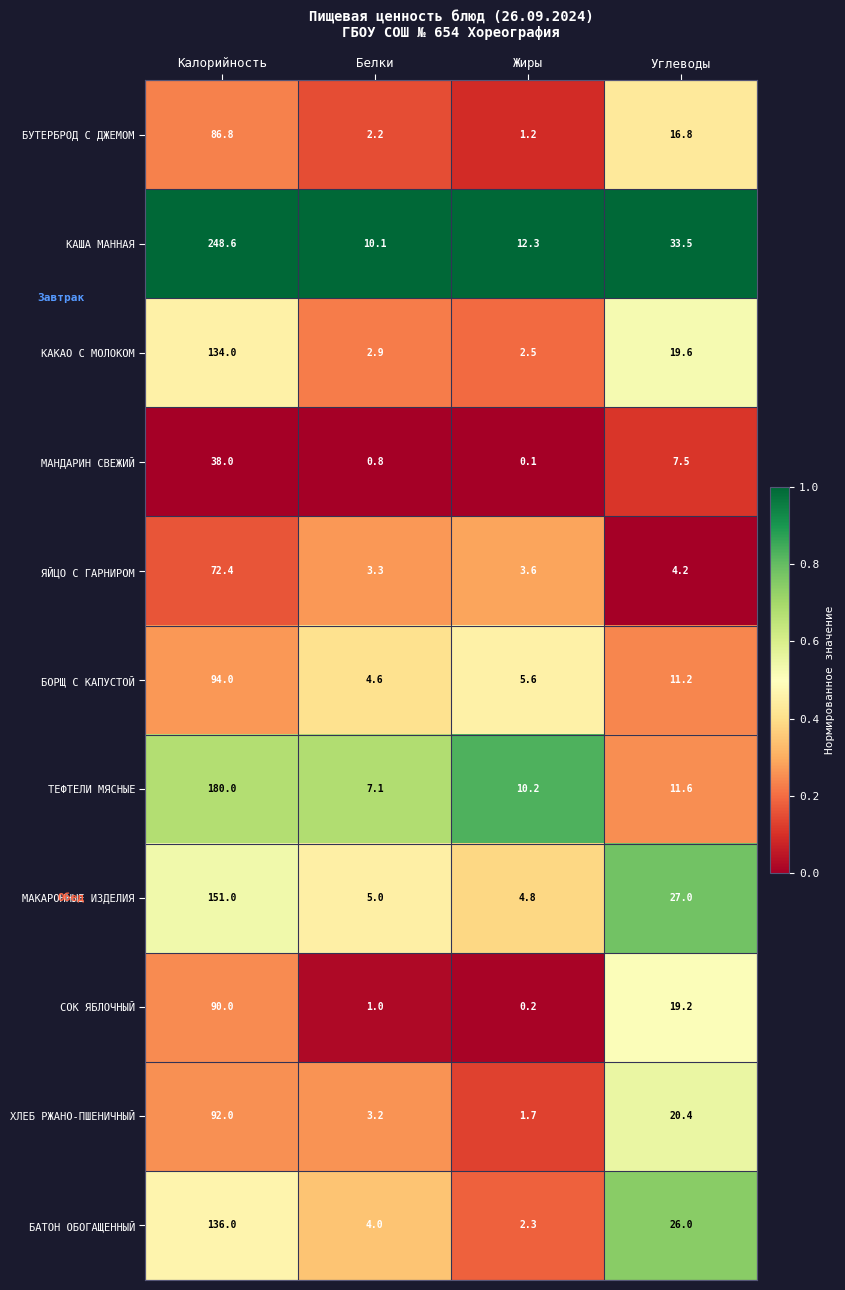

The value of ХЛЕБ РЖАНО-ПШЕНИЧНЫЙ at Жиры is 3.0. True or false?

False